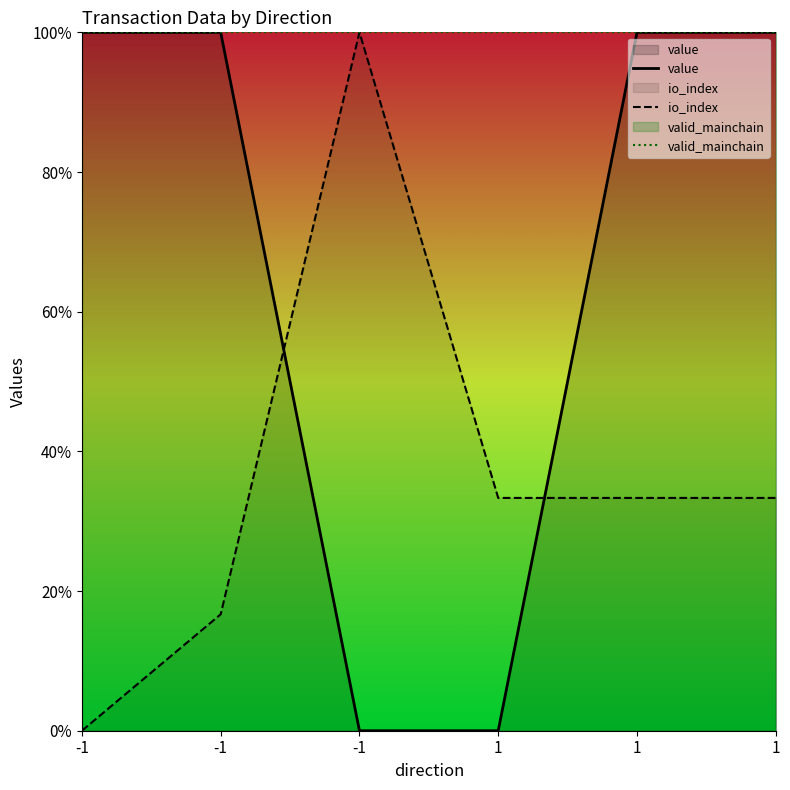

How many lines are shown in the chart?

3